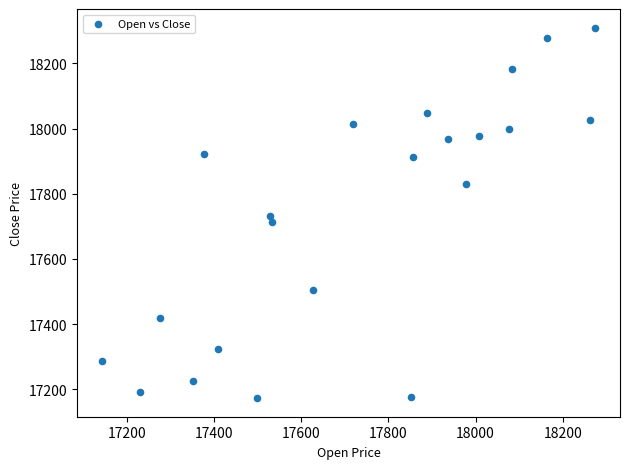

What is the range of Y values (max minus min)?

1137